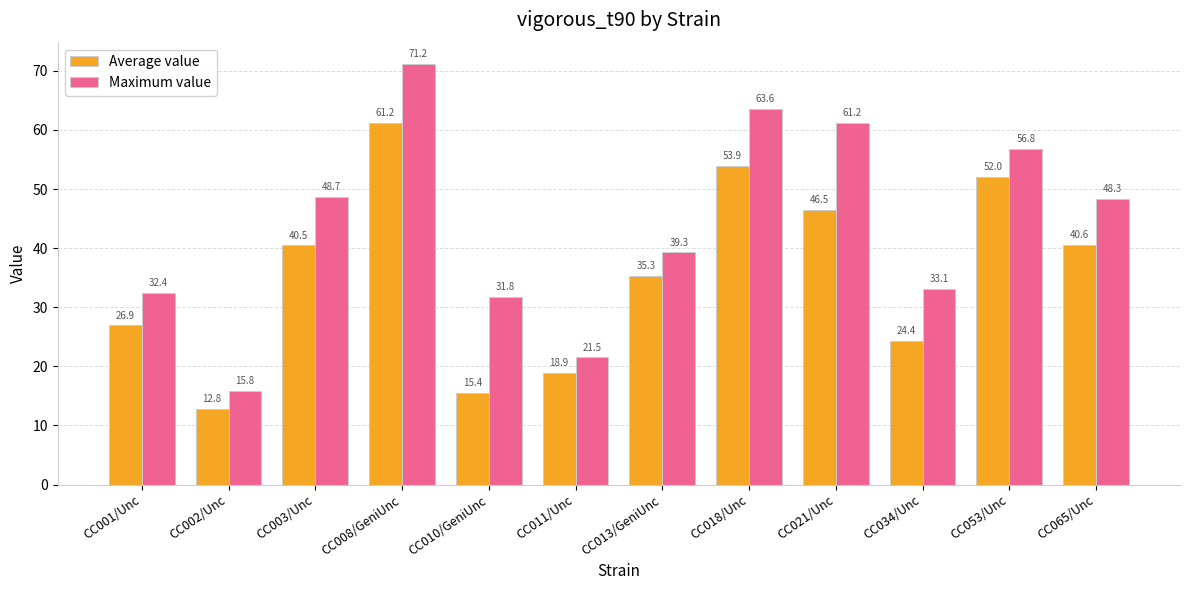

What position from the left is CC002/Unc?

2